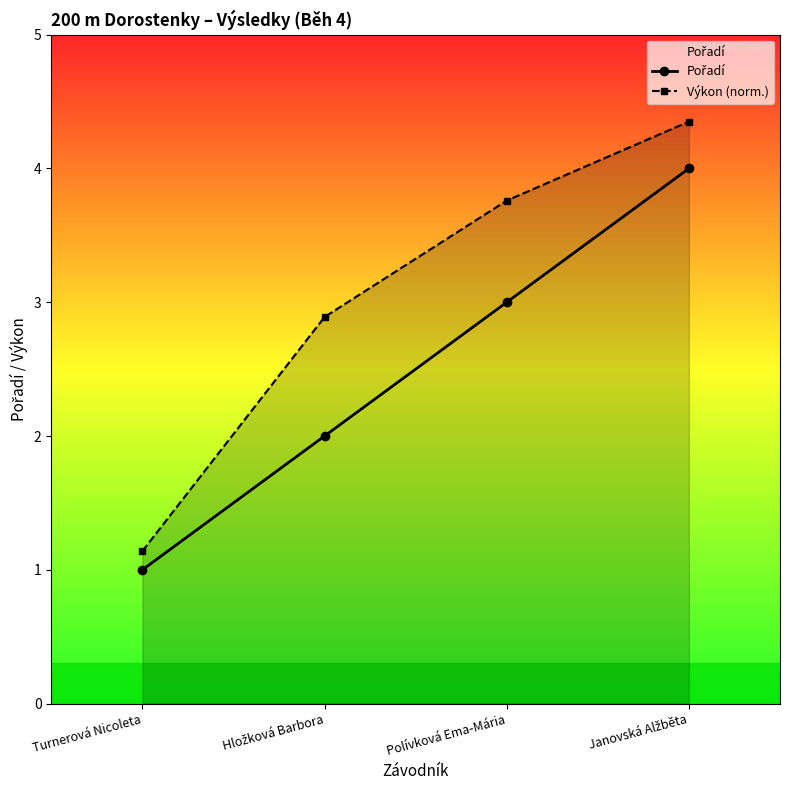

True or false: Pořadí and Výkon (norm.) intersect in this chart.

False